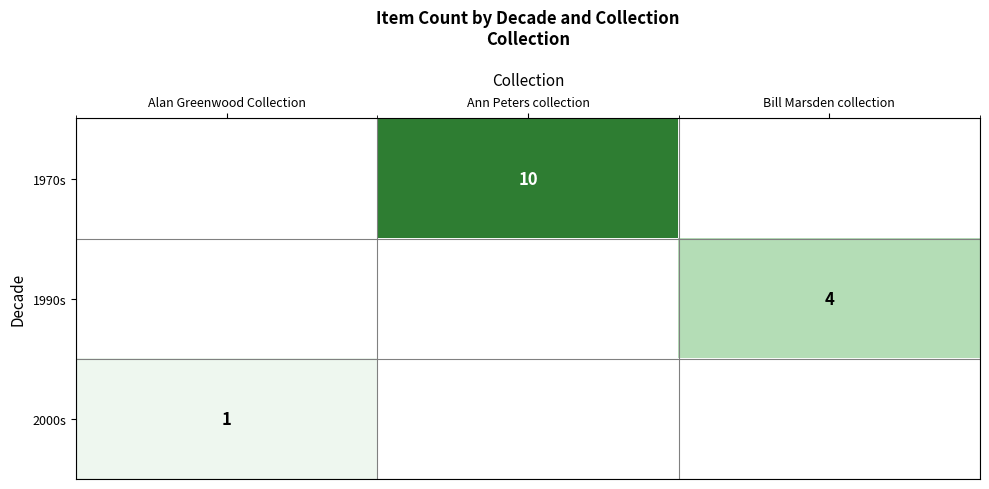

Is it true that 1970s equals 3 at Ann Peters collection?

False